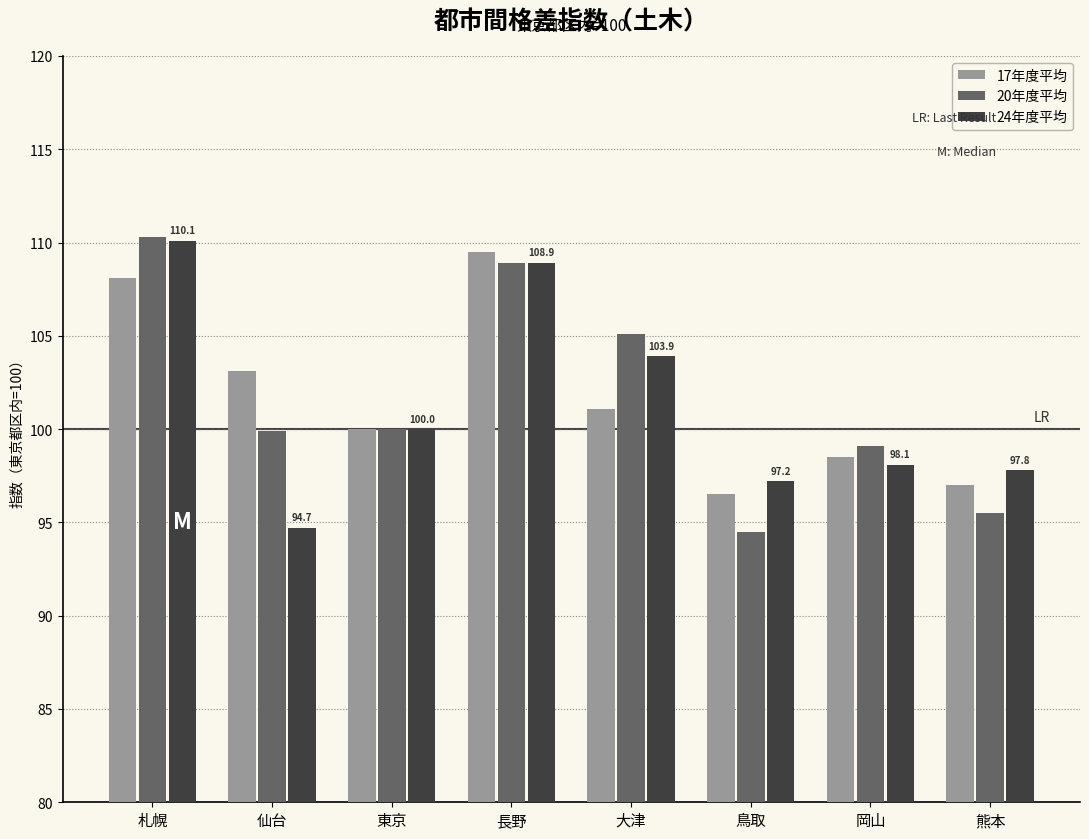

Are the bars horizontal?

No